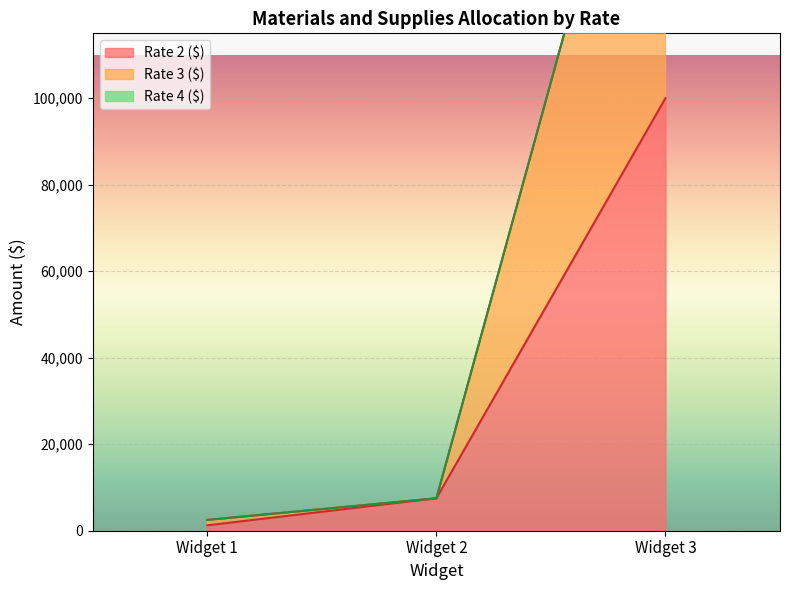

At which label does Rate 3 ($) reach its peak?

Widget 3